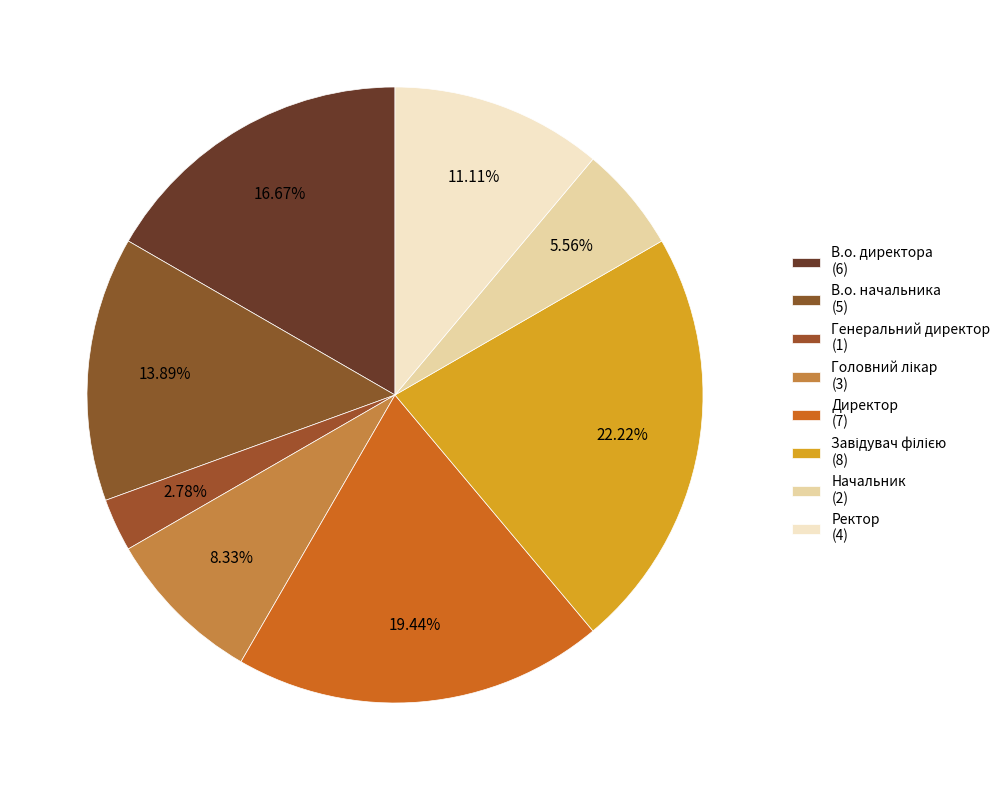

The Ректор slice represents 18% of the pie. True or false?

False